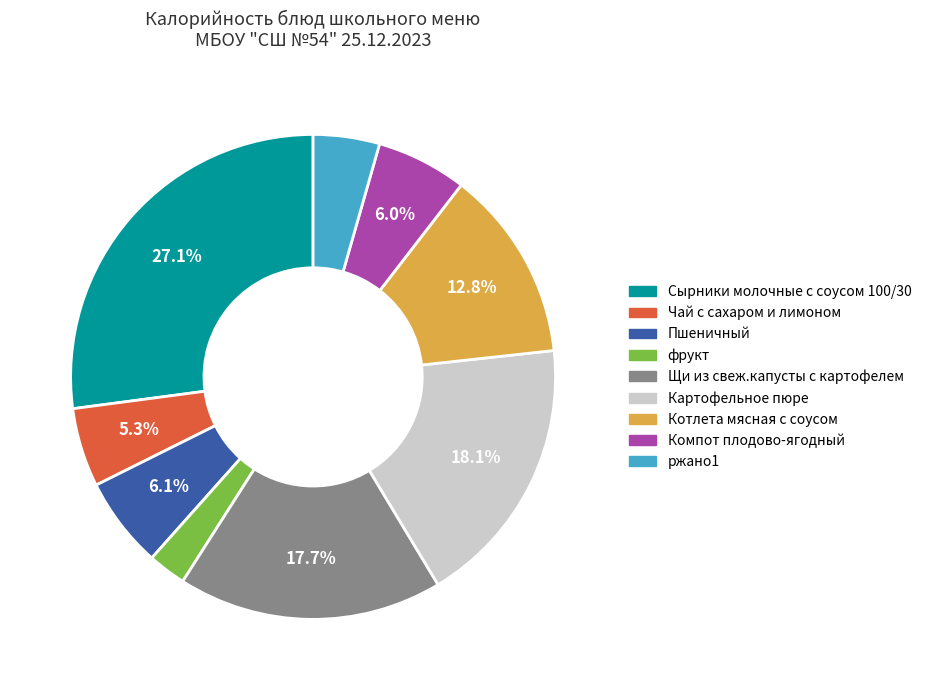

Which slice is the largest?

Сырники молочные с соусом 100/30